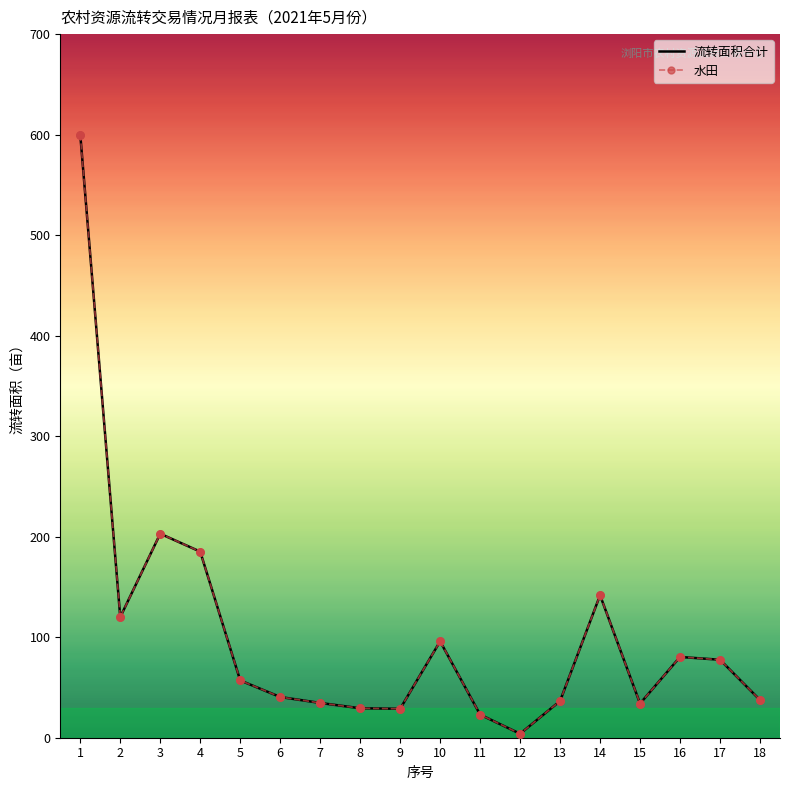

Is the value of 水田 at 6 greater than the value of 流转面积合计 at 18?

Yes